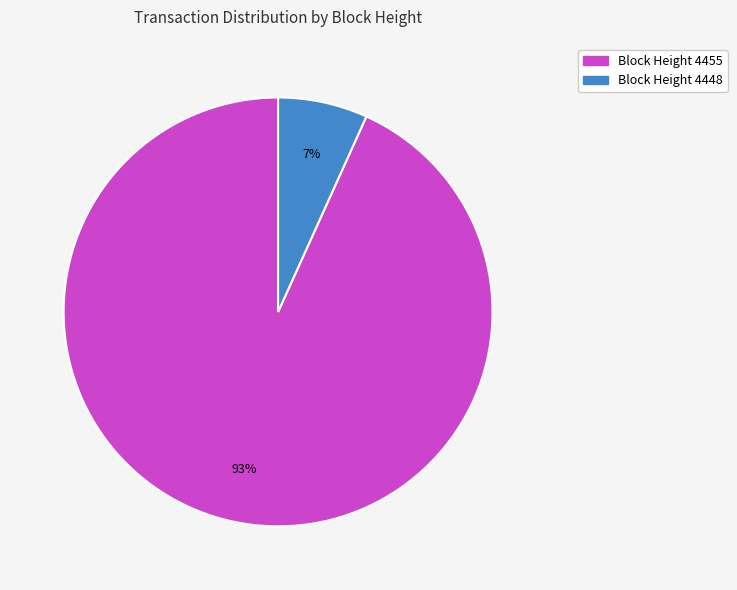

Does any single category account for the majority?

Yes